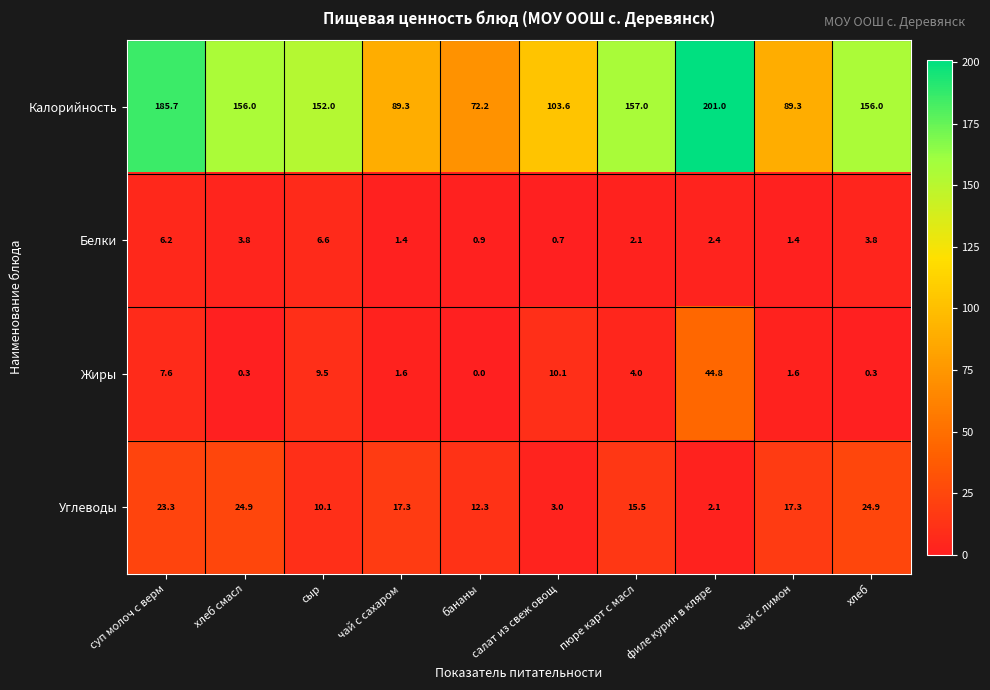

Where is Калорийность nearest to the value 136?

сыр